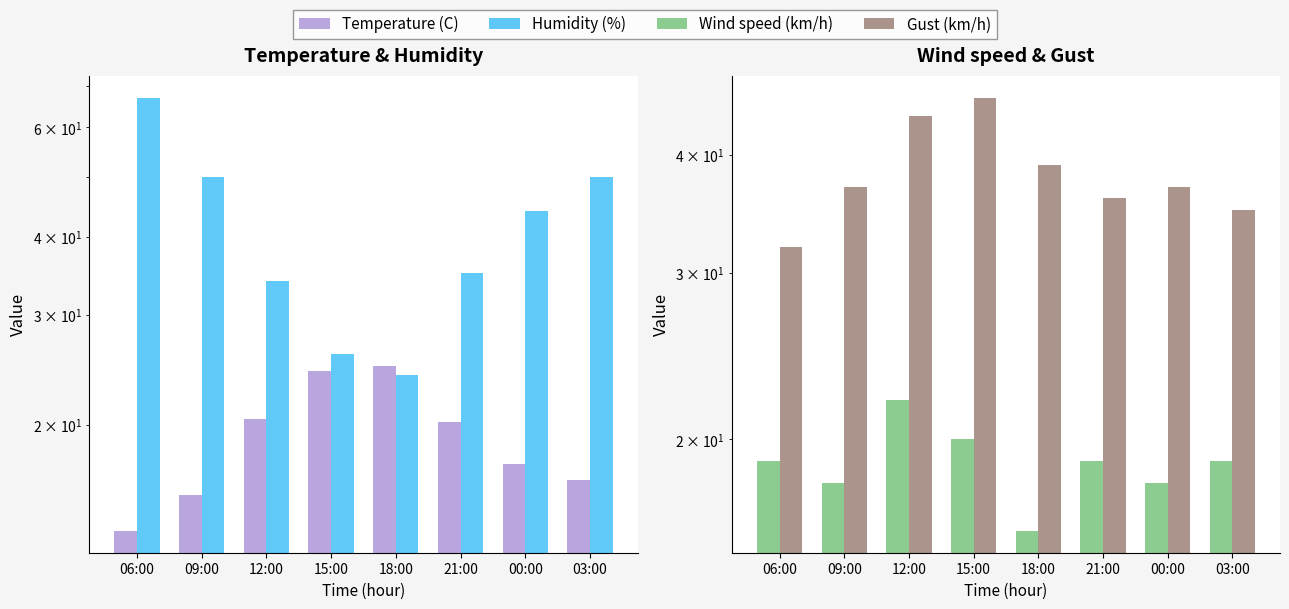

The Wind speed (km/h) series shows 16.0 at 18:00. True or false?

True